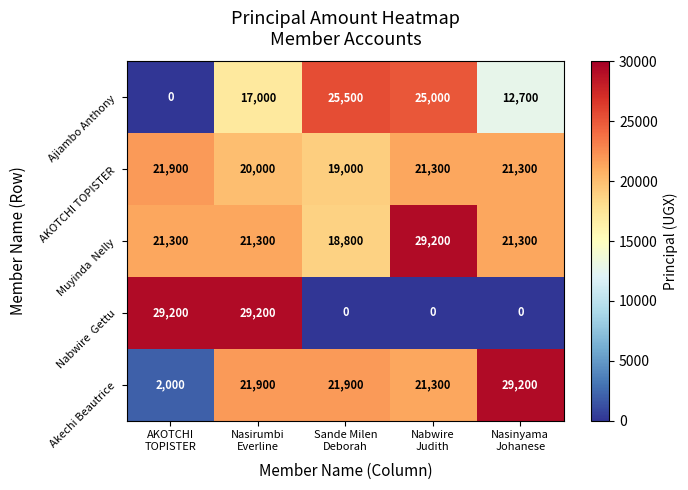

What is the spread (max minus min) of values at Sande Milen
Deborah?

25500